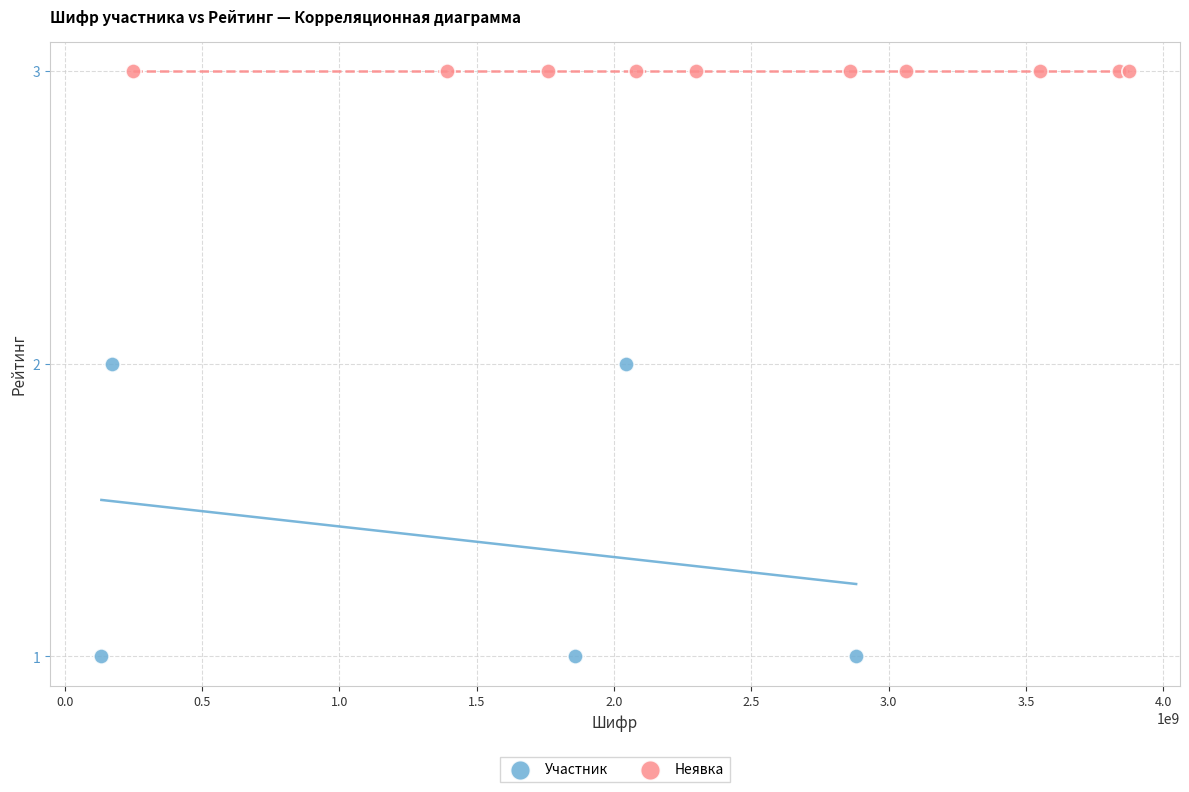

Which series contains the lowest Y value?

Участник